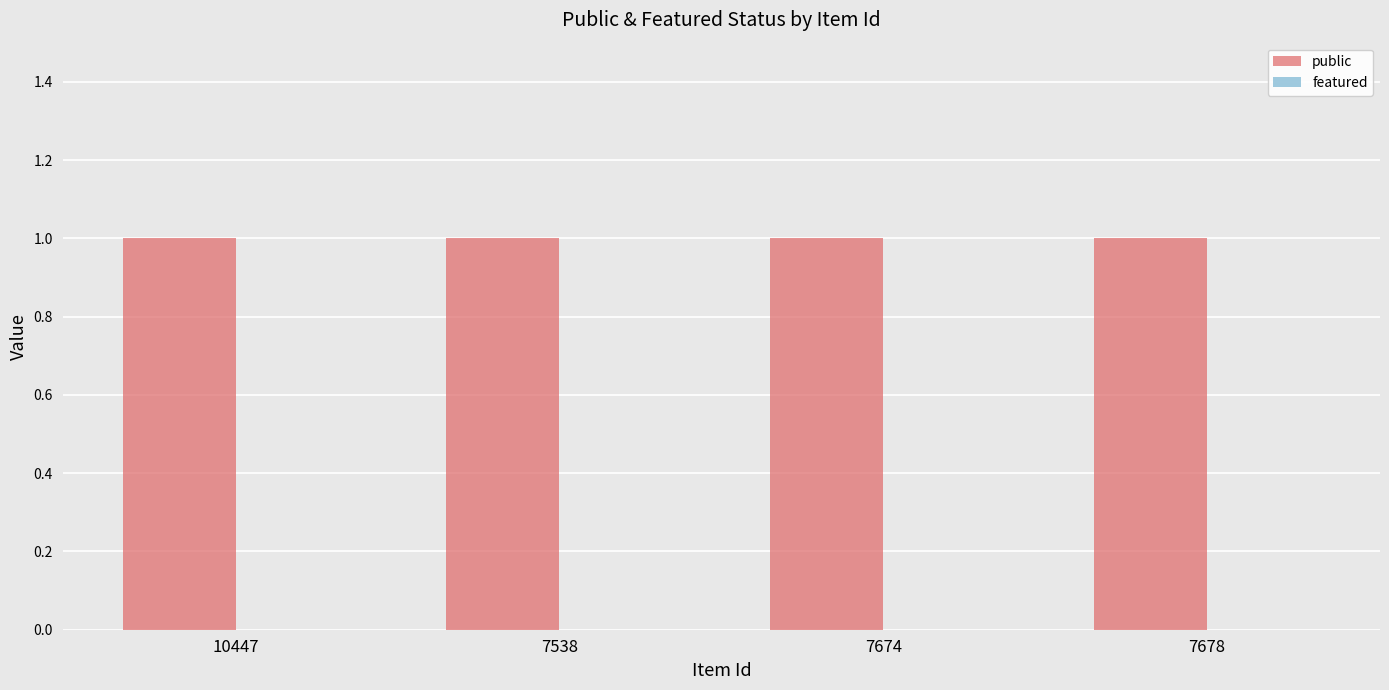

Rank the categories by public value from highest to lowest.

10447, 7538, 7674, 7678